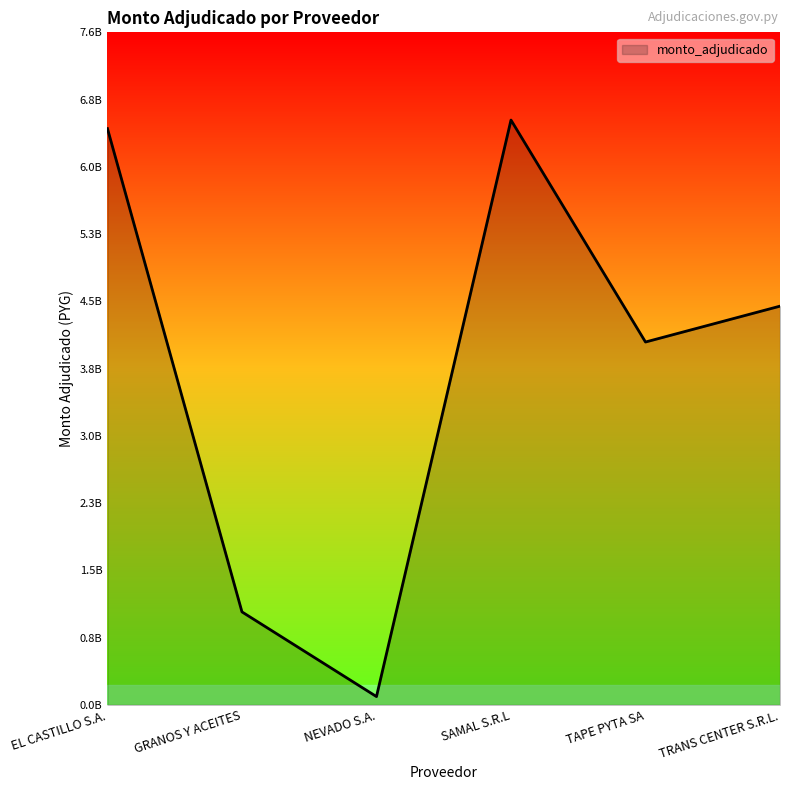

What is the sum of the values at TRANS CENTER S.R.L. and EL CASTILLO S.A.?

10947961783